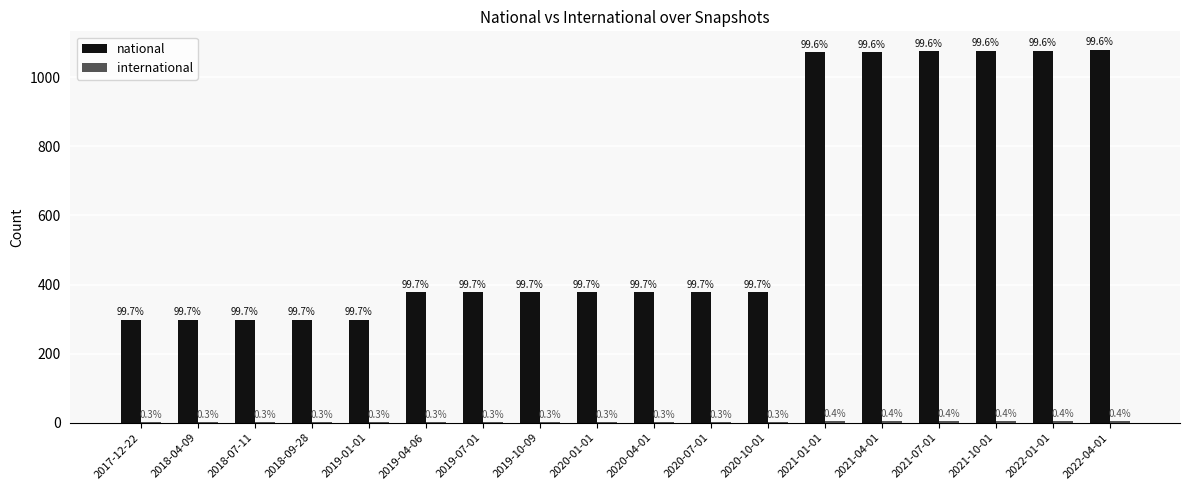

What is the difference between the maximum and minimum values in the international series?

3